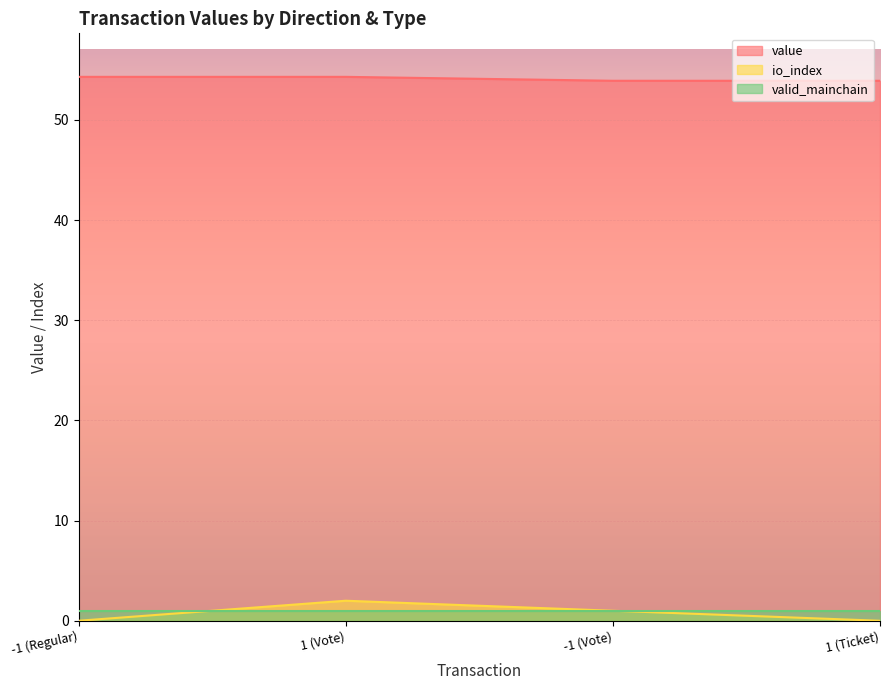

The value series shows 53.9 at 1 (Ticket). True or false?

True